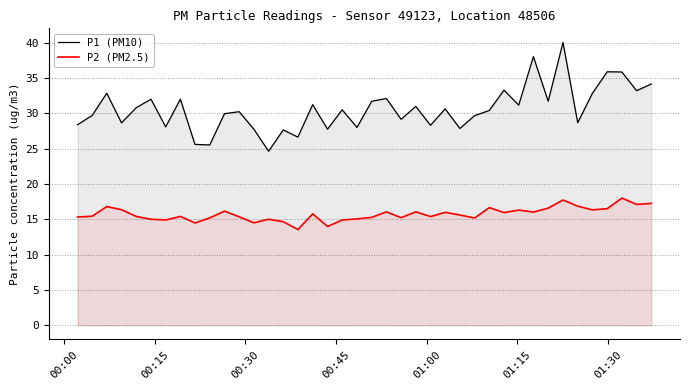

Which series has the widest spread of values?

P1 (PM10)